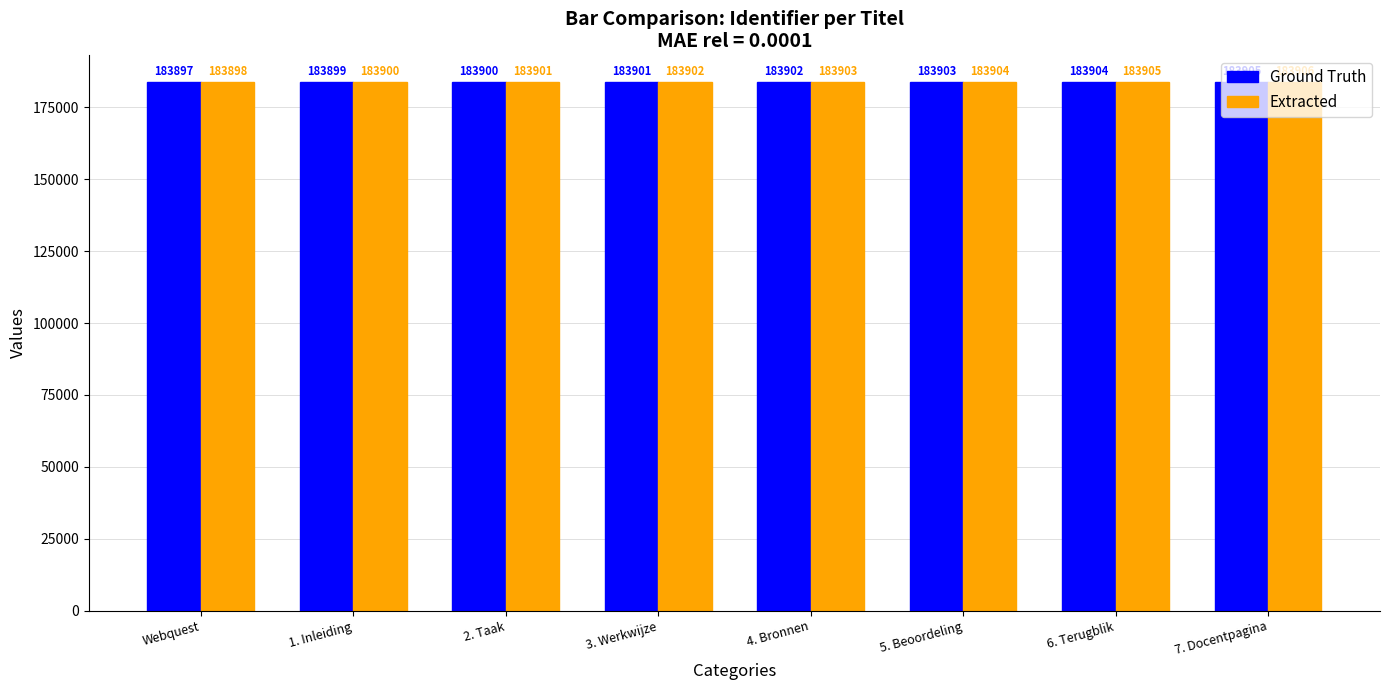

List the labels in order of Ground Truth value, largest first.

7. Docentpagina, 6. Terugblik, 5. Beoordeling, 4. Bronnen, 3. Werkwijze, 2. Taak, 1. Inleiding, Webquest